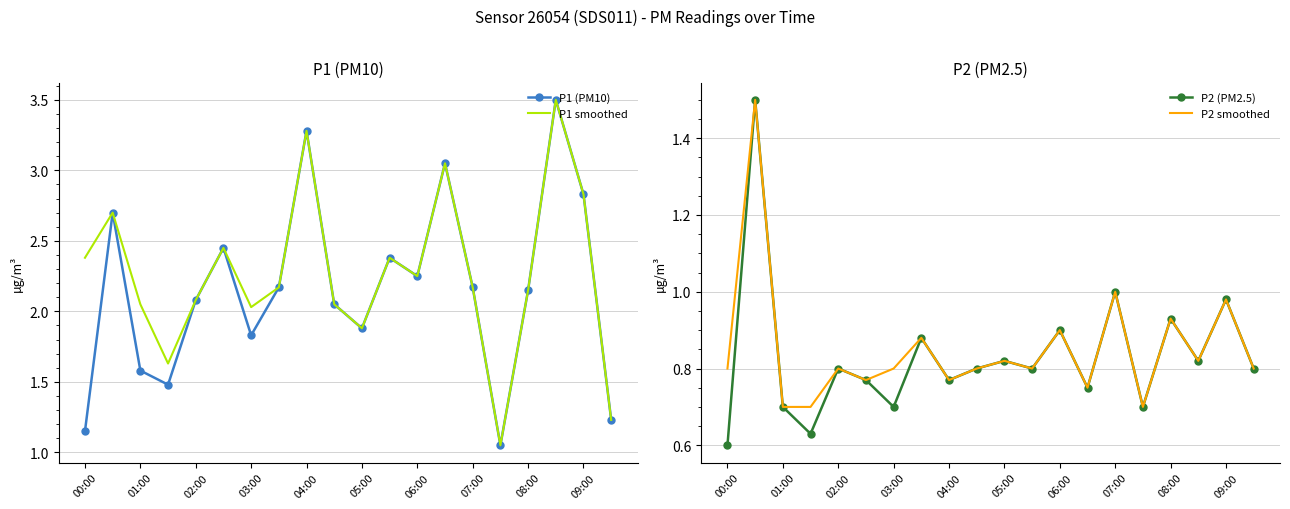

What is the sum of the P1 (PM10) values at 08:00 and 09:00?

5.0